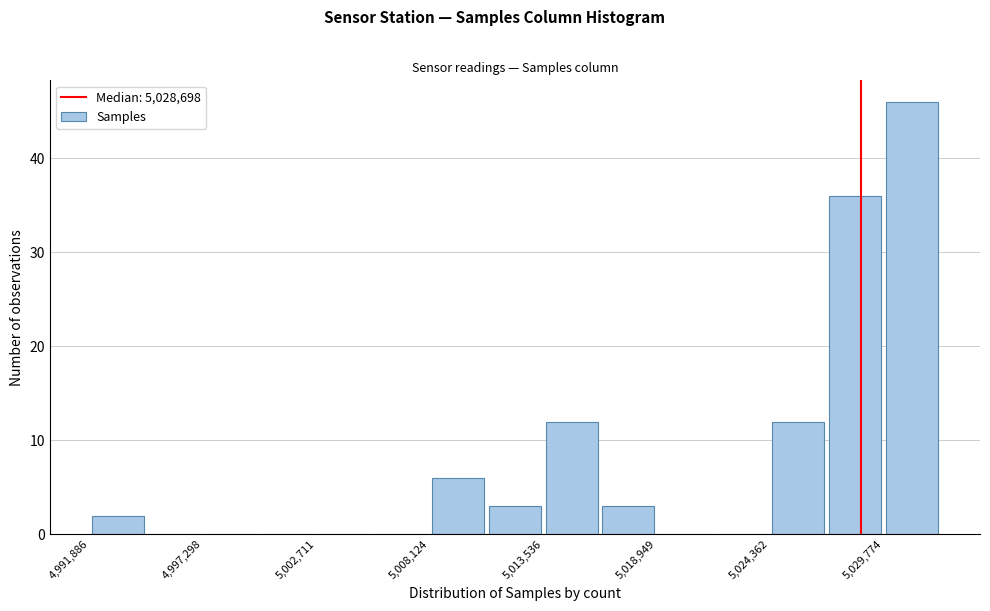

Around what value on the x-axis is the tallest bar? Give the approximate position of its centre, as read against the axis.

5031000